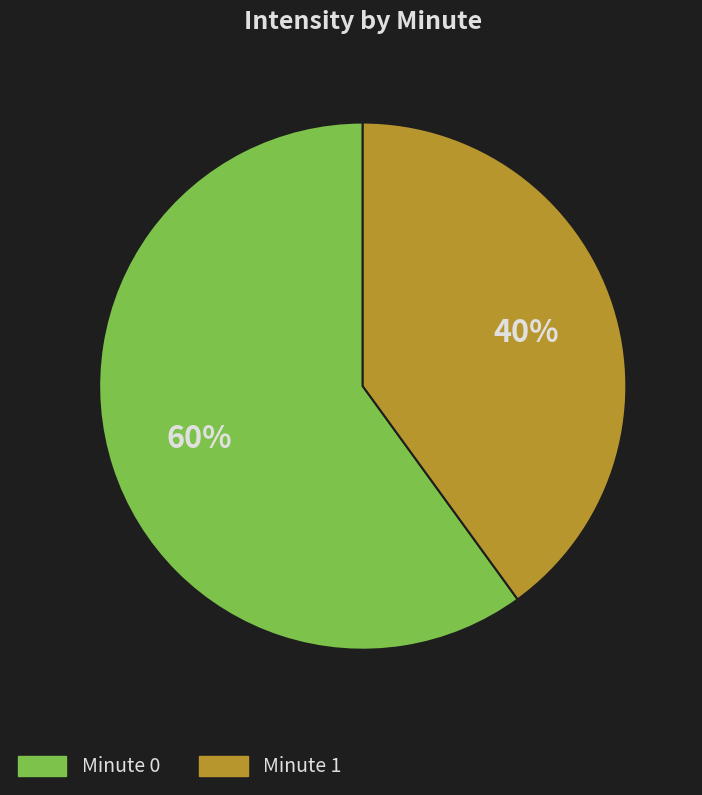

To the nearest percent, what is the difference between the largest and smallest slice percentages?

20%